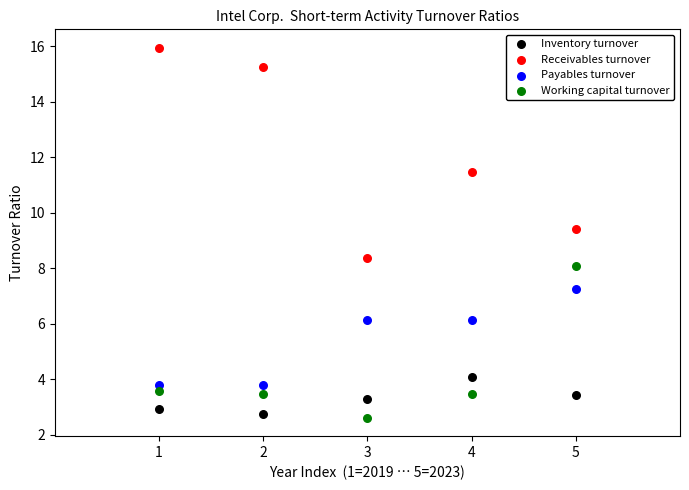

Across all series, what Y value is closest to 9?

9.4